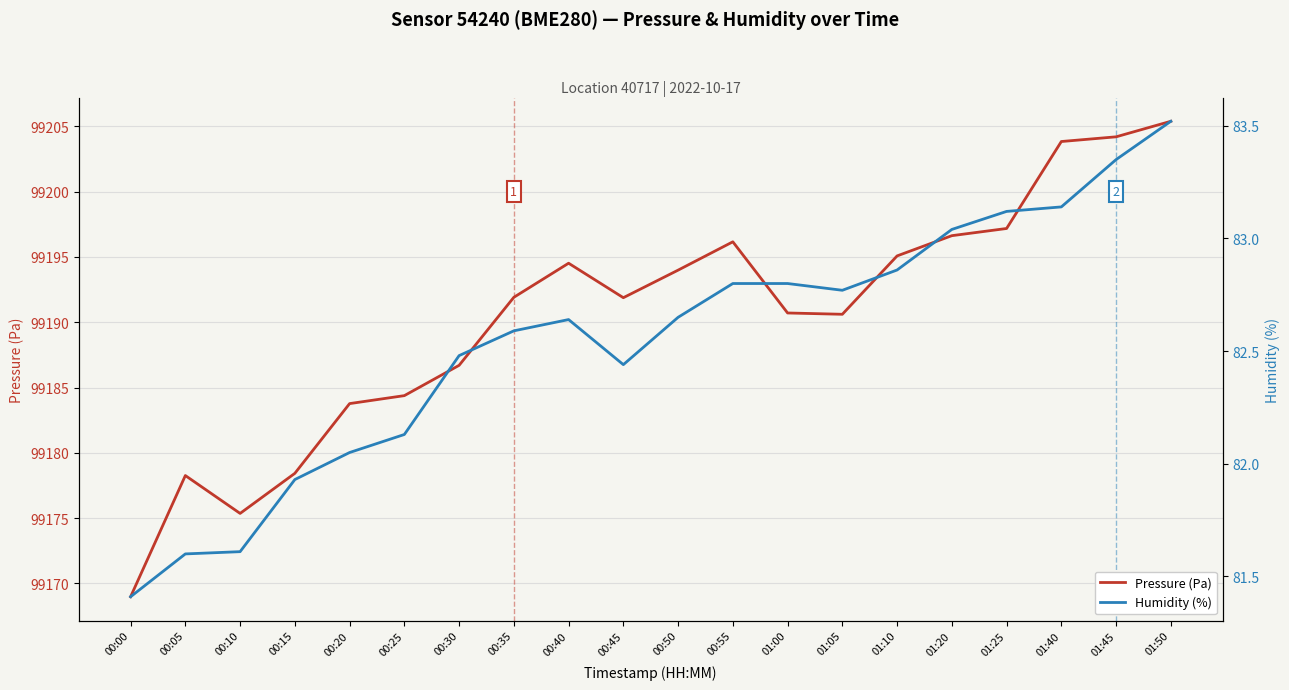

The Humidity (%) series shows 132.3 at 01:20. True or false?

False